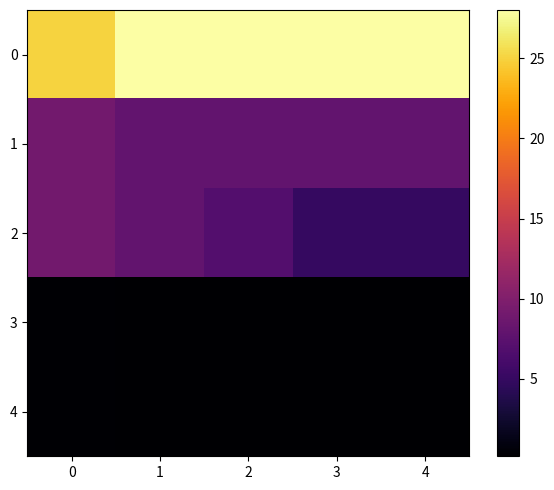

Reading left to right, what are all the values shown in this chart?

0: 0=25.0	1=28.0	2=28.0	3=28.0	4=28.0
1: 0=9.0	1=8.0	2=8.0	3=8.0	4=8.0
2: 0=9.0	1=8.0	2=7.0	3=5.0	4=5.0
3: 0=0.4	1=0.3	2=0.3	3=0.3	4=0.3
4: 0=0.4	1=0.3	2=0.2	3=0.2	4=0.2